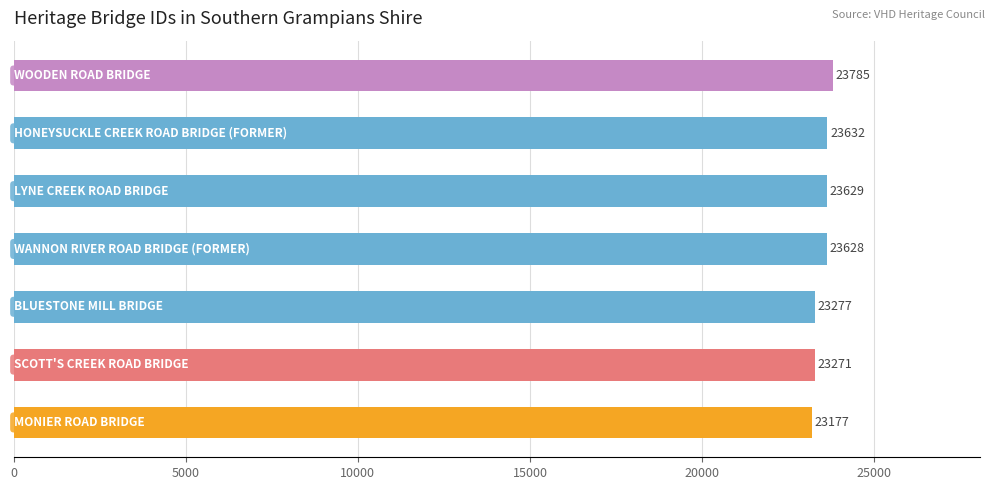

What is the maximum value shown in the chart?

23785